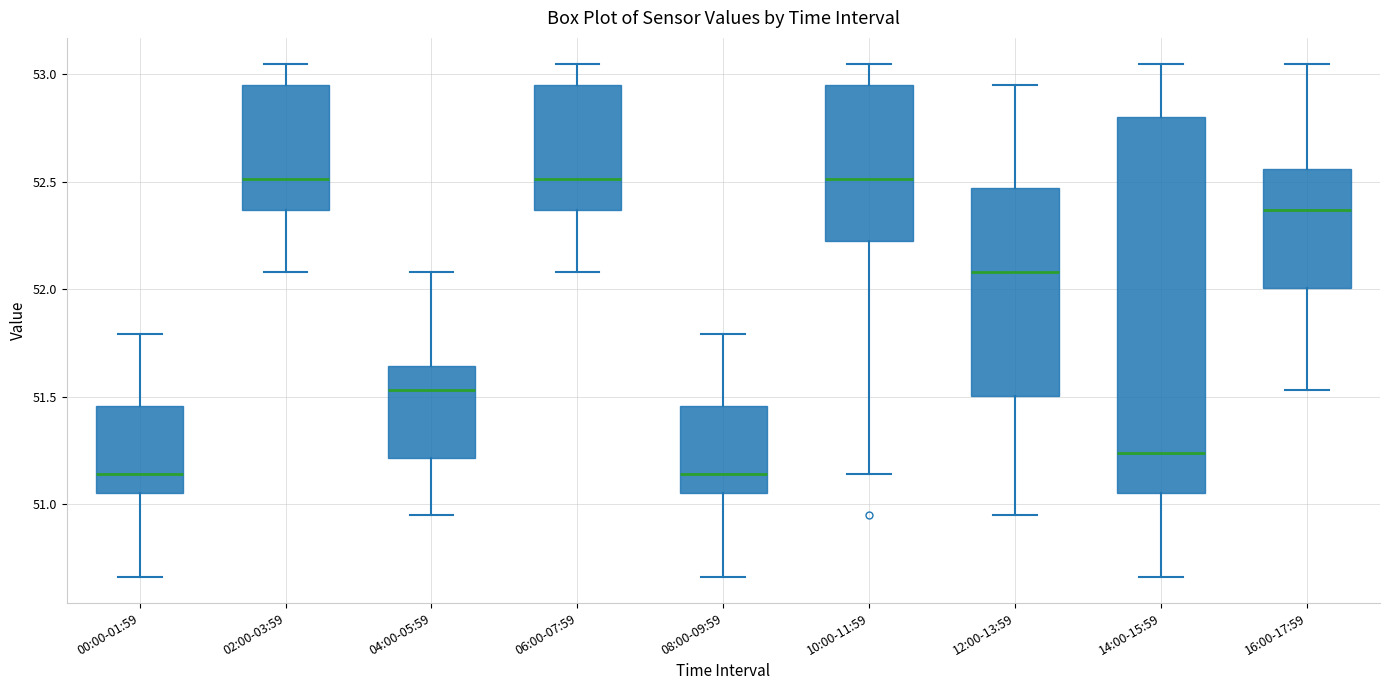

Reading left to right, transcribe this box plot: for each box, give where its median line is, the range the box spans, and where its two whiskers end, as read against the y-axis. The values are not printed on the chart, so give them approximately, as read against the axis.

00:00-01:59: median 51.15, box 51.05 to 51.45, whiskers 50.65 to 51.80
02:00-03:59: median 52.50, box 52.35 to 52.95, whiskers 52.10 to 53.05
04:00-05:59: median 51.55, box 51.20 to 51.65, whiskers 50.95 to 52.10
06:00-07:59: median 52.50, box 52.35 to 52.95, whiskers 52.10 to 53.05
08:00-09:59: median 51.15, box 51.05 to 51.45, whiskers 50.65 to 51.80
10:00-11:59: median 52.50, box 52.20 to 52.95, whiskers 51.15 to 53.05
12:00-13:59: median 52.10, box 51.50 to 52.45, whiskers 50.95 to 52.95
14:00-15:59: median 51.25, box 51.05 to 52.80, whiskers 50.65 to 53.05
16:00-17:59: median 52.35, box 52.00 to 52.55, whiskers 51.55 to 53.05